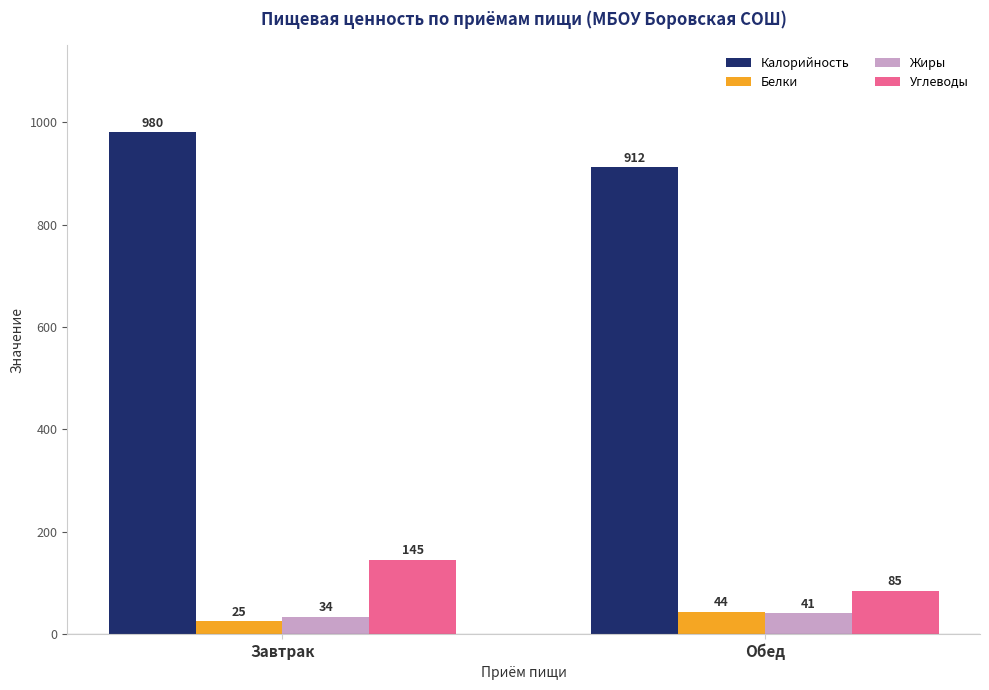

What is the sum of the Калорийность values at Завтрак and Обед?

1892